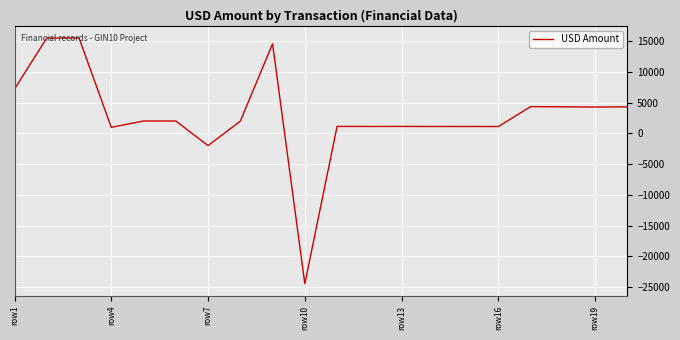

What is the greatest value displayed?

15500.0